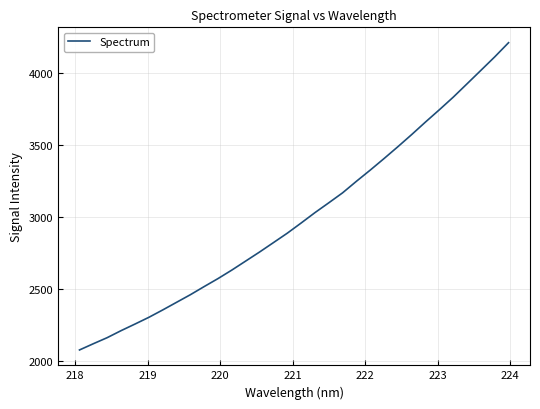

What is the maximum value shown in the chart?

4210.1